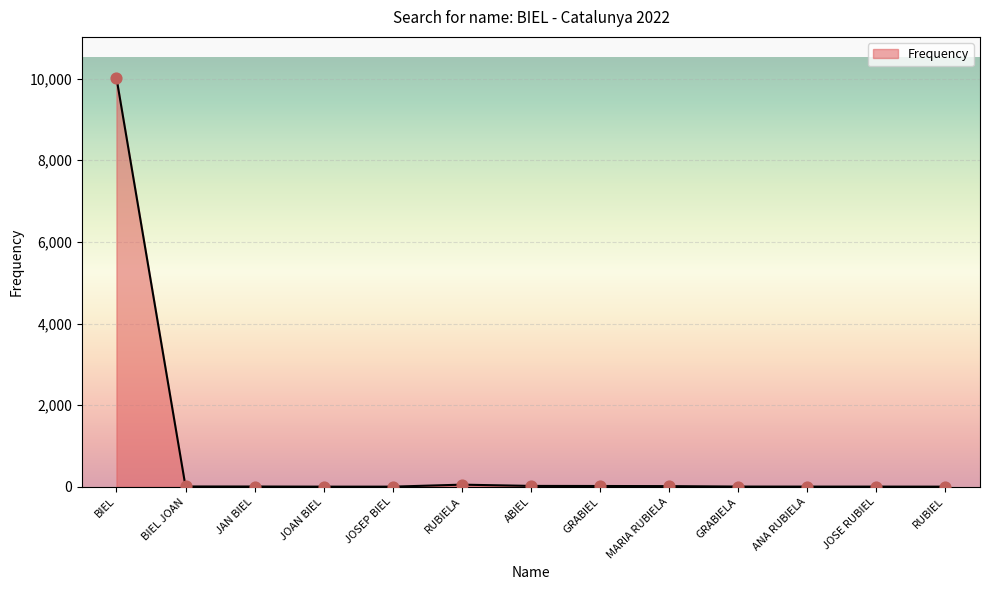

Which has a higher value, JOSE RUBIEL or BIEL?

BIEL